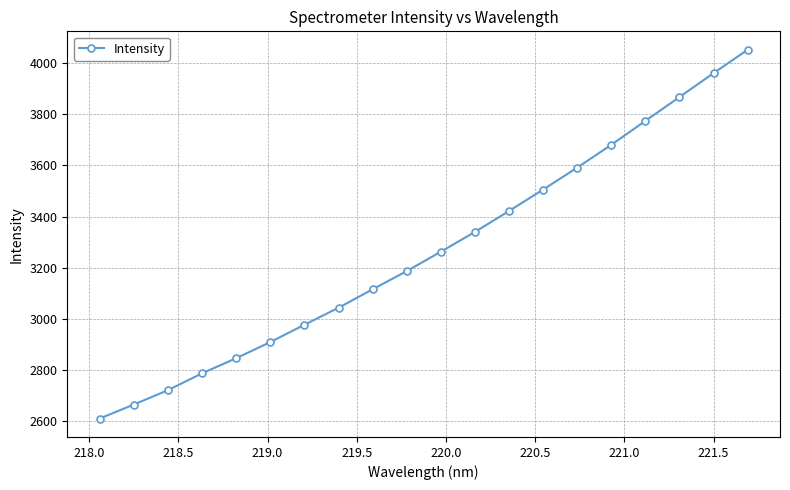

What is the value of the 8th point from the left?

3043.7